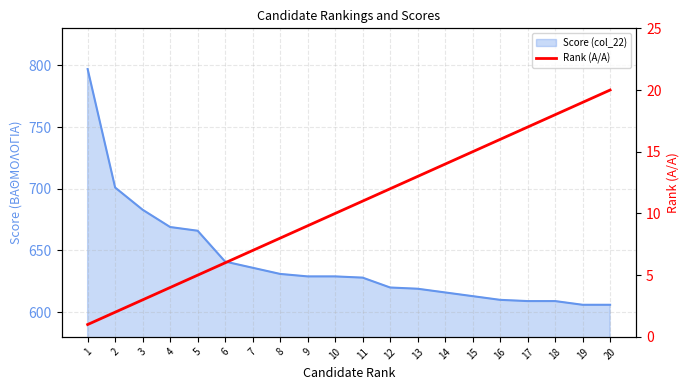

Where does the data first go above 11?

12